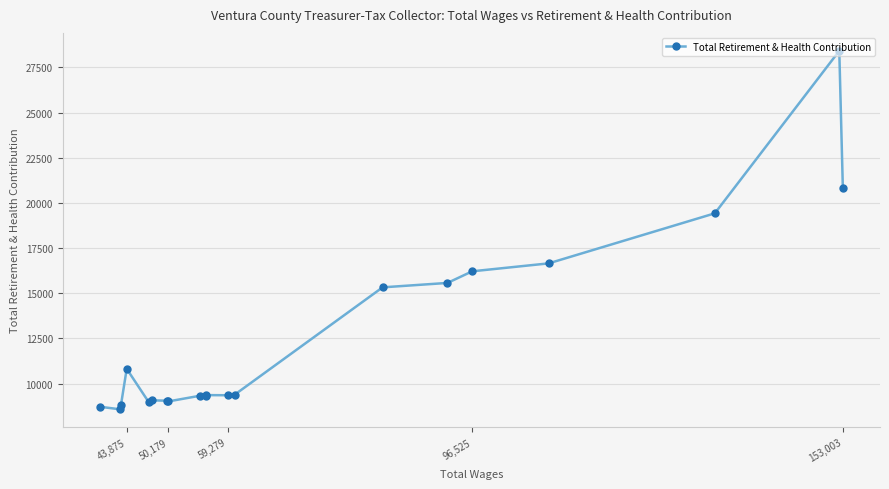

How many values are below 9366?

10